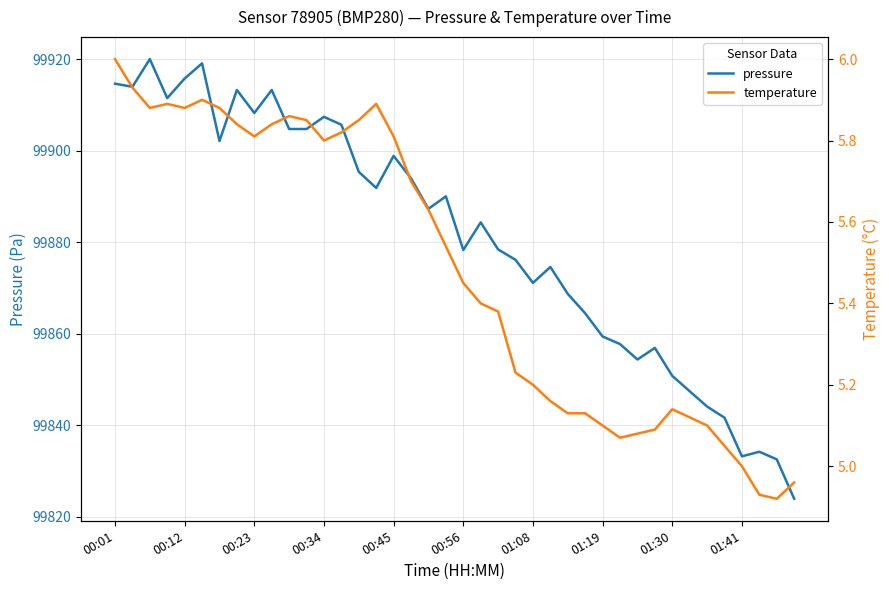

Is it true that pressure equals 133483.2 at 01:08?

False